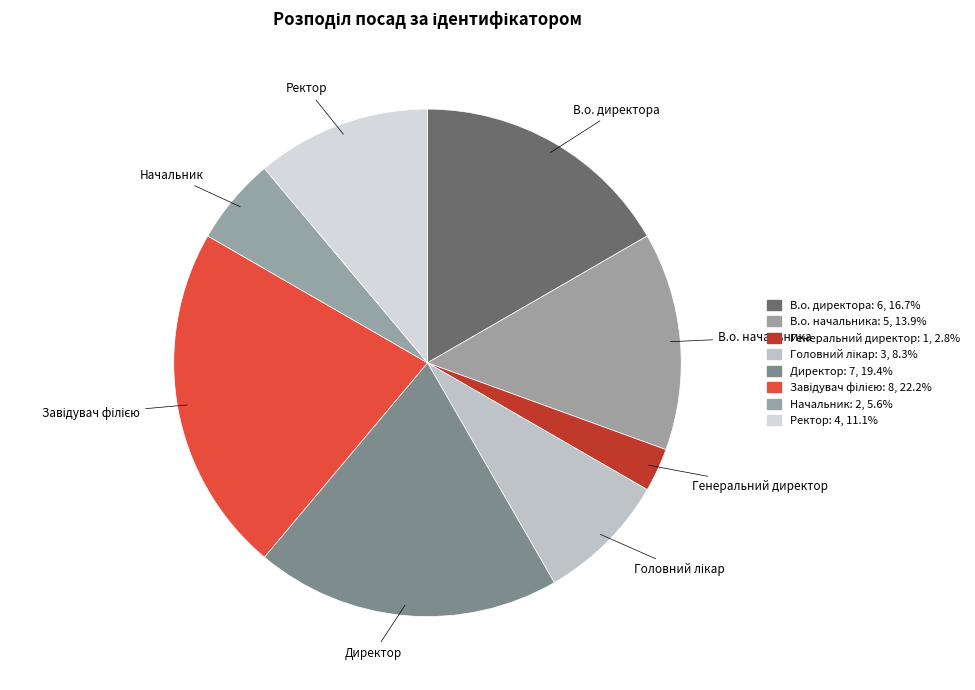

What is the total percentage of Директор and В.о. начальника?

33.3%